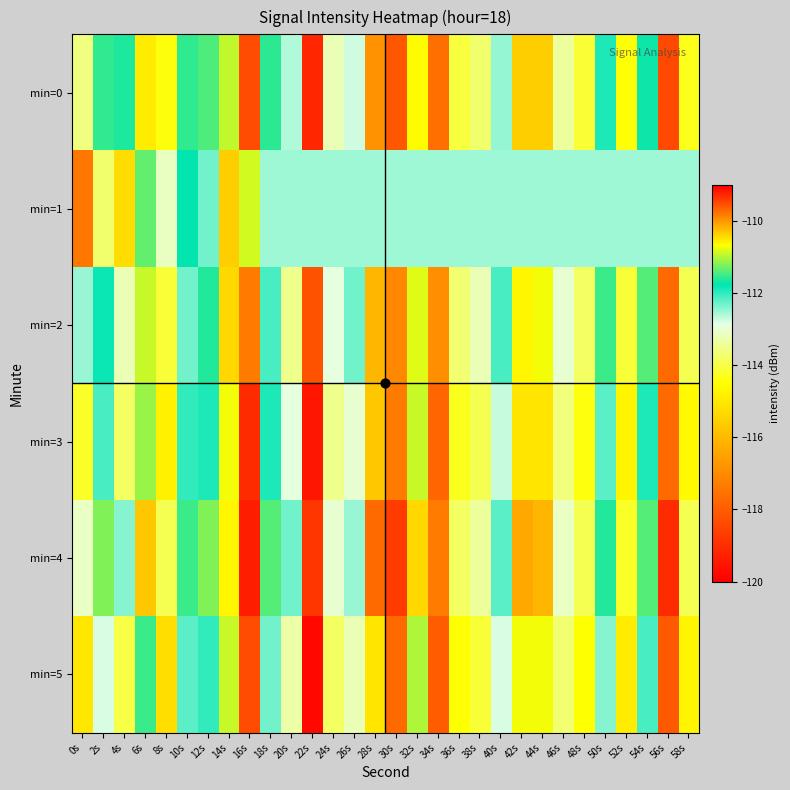

Which series has the largest total across all categories?

min=4